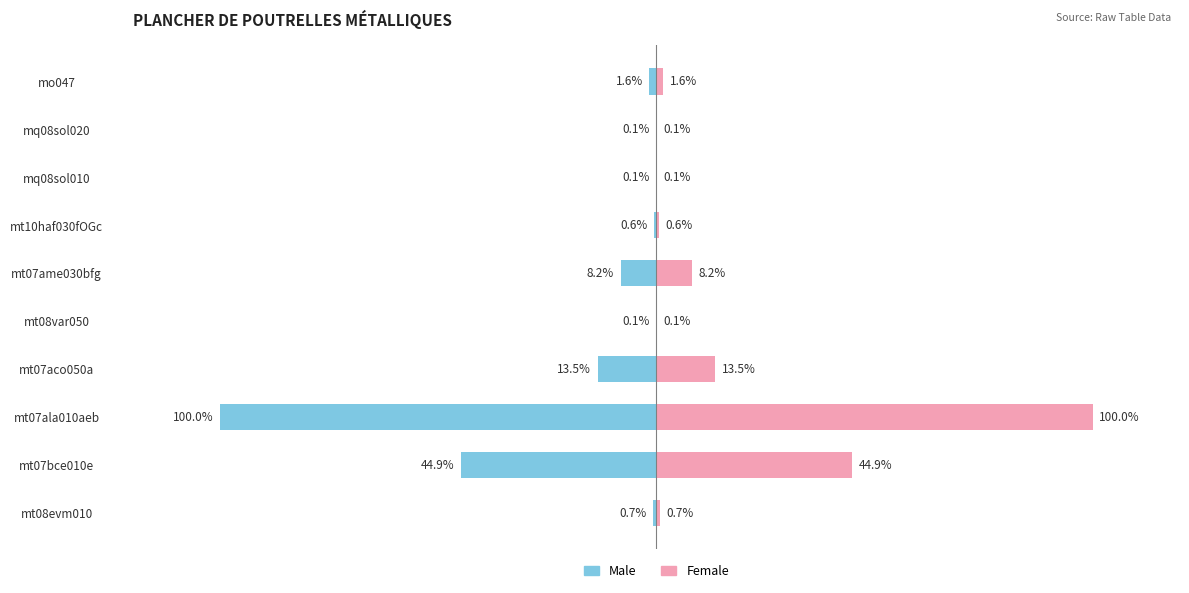

Which series has the largest total across all categories?

Female